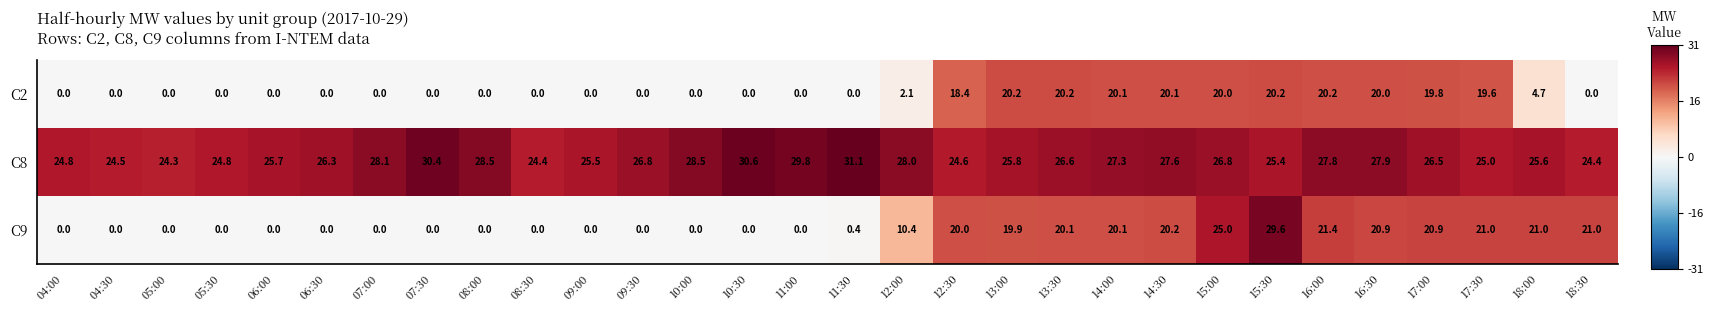

How many data points does each series have?

30